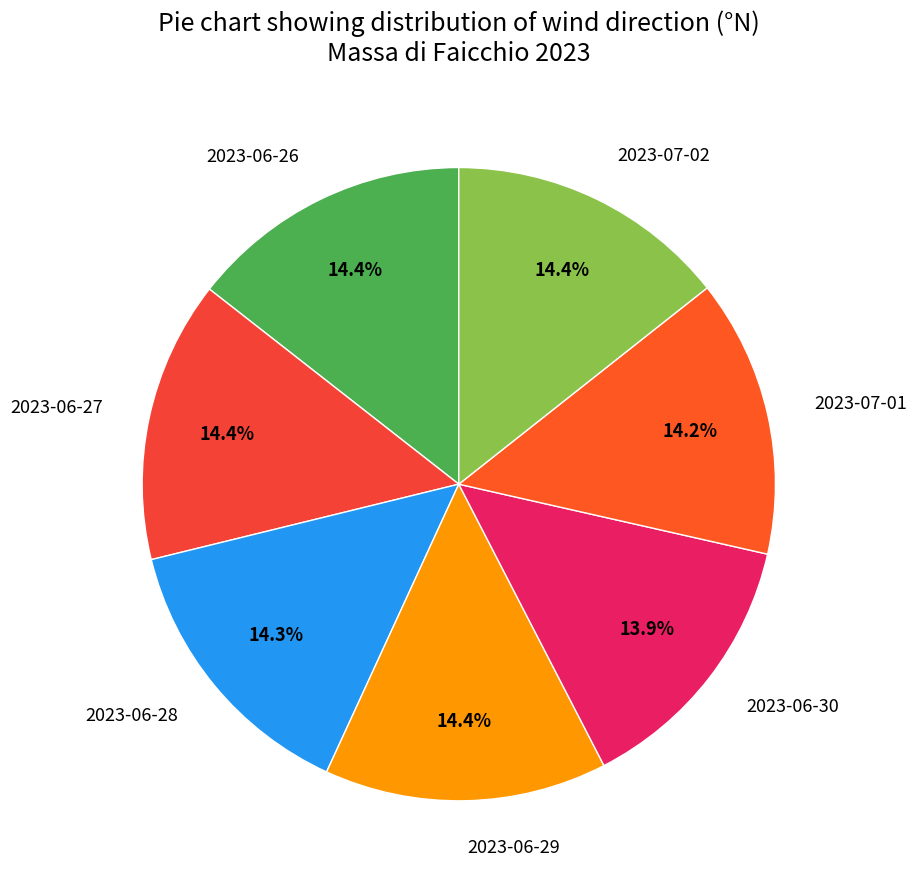

What percentage is NOT represented by 2023-06-26?

85.6%